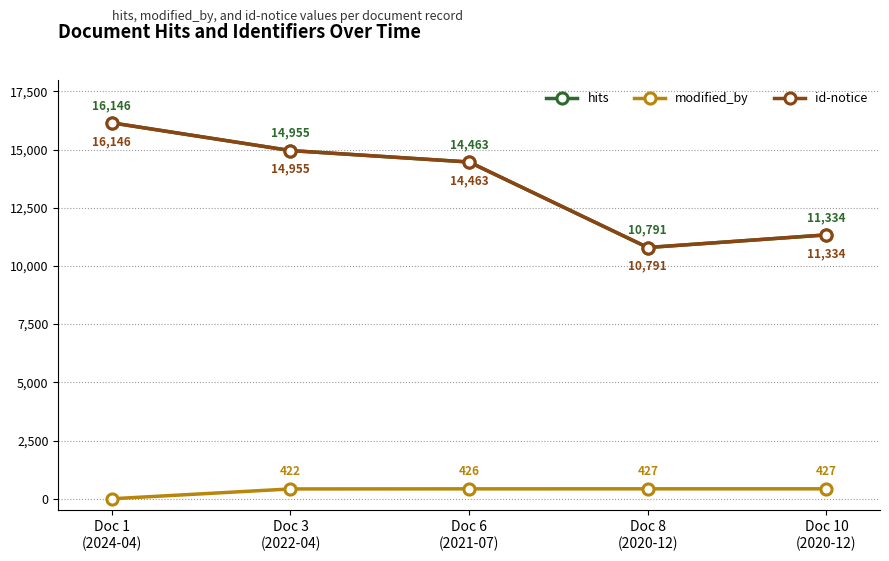

What is the total value across all series at Doc 6
(2021-07)?

29352